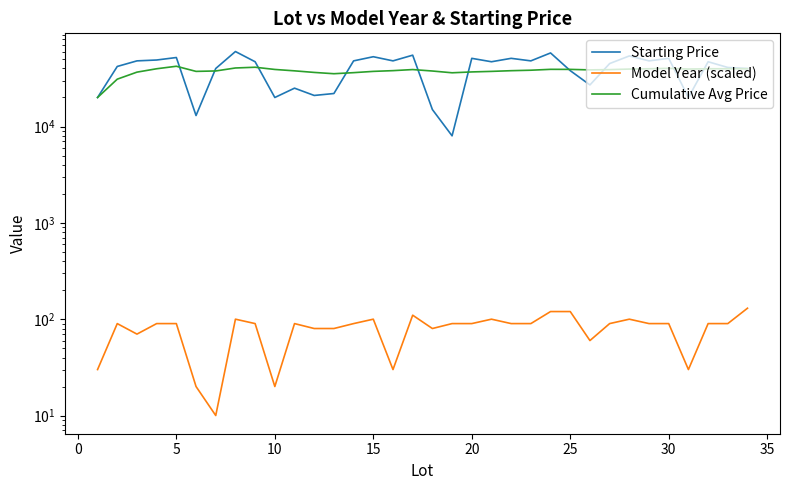

List the series in order of their peak value, highest first.

Starting Price, Cumulative Avg Price, Model Year (scaled)